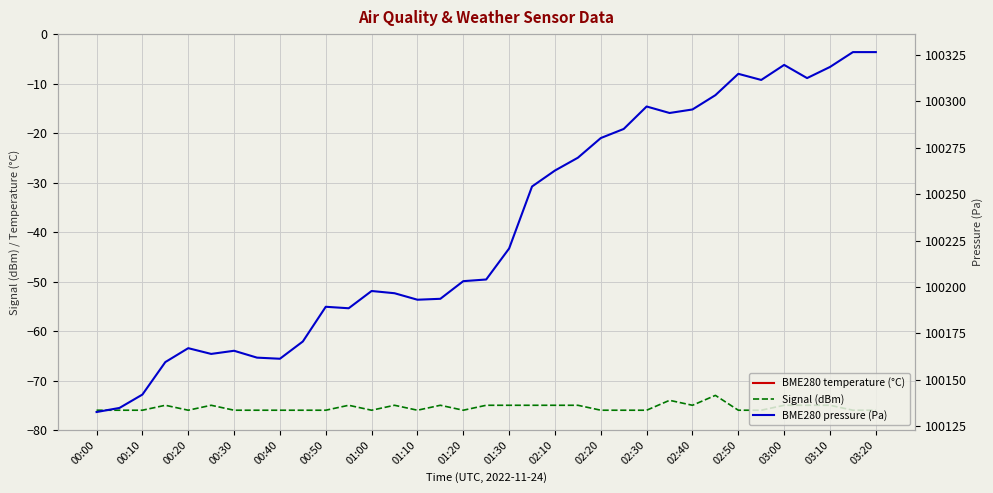

At which label does Signal (dBm) reach its minimum?

00:00